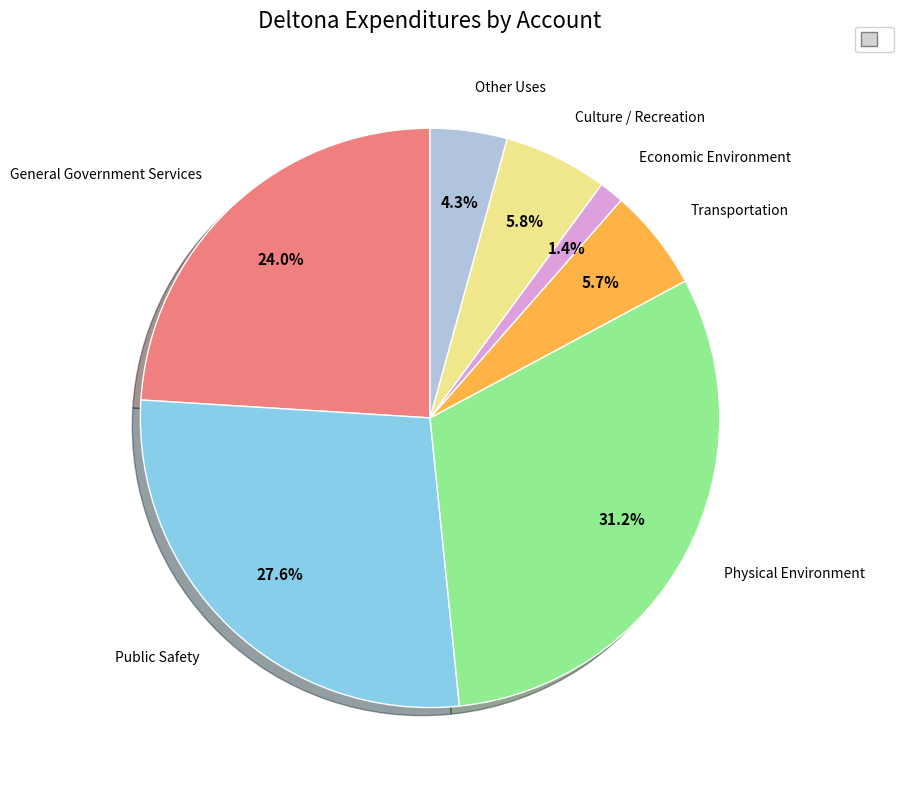

Is there any slice that represents more than half of the pie?

No